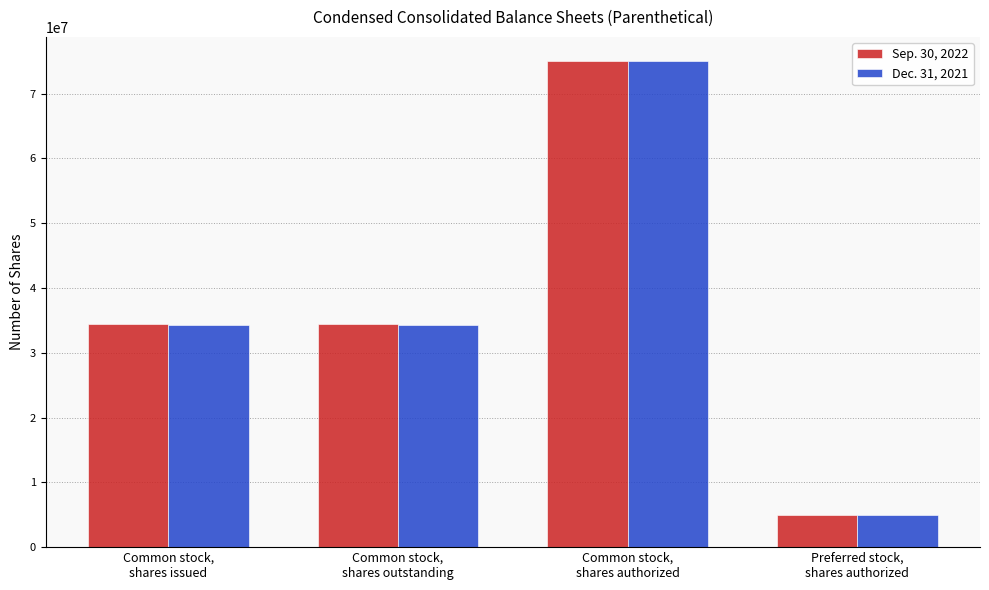

Which series changed the most between Common stock,
shares outstanding and Preferred stock,
shares authorized?

Sep. 30, 2022